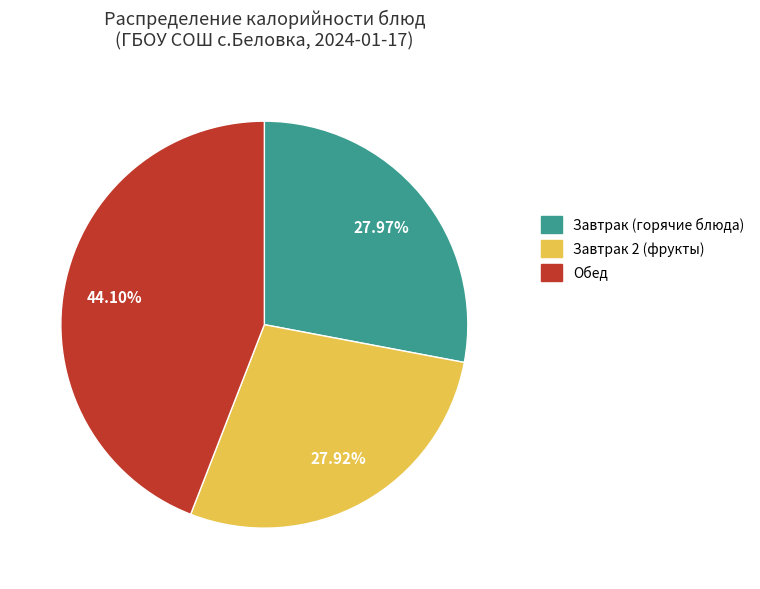

Is there any slice that represents more than half of the pie?

No